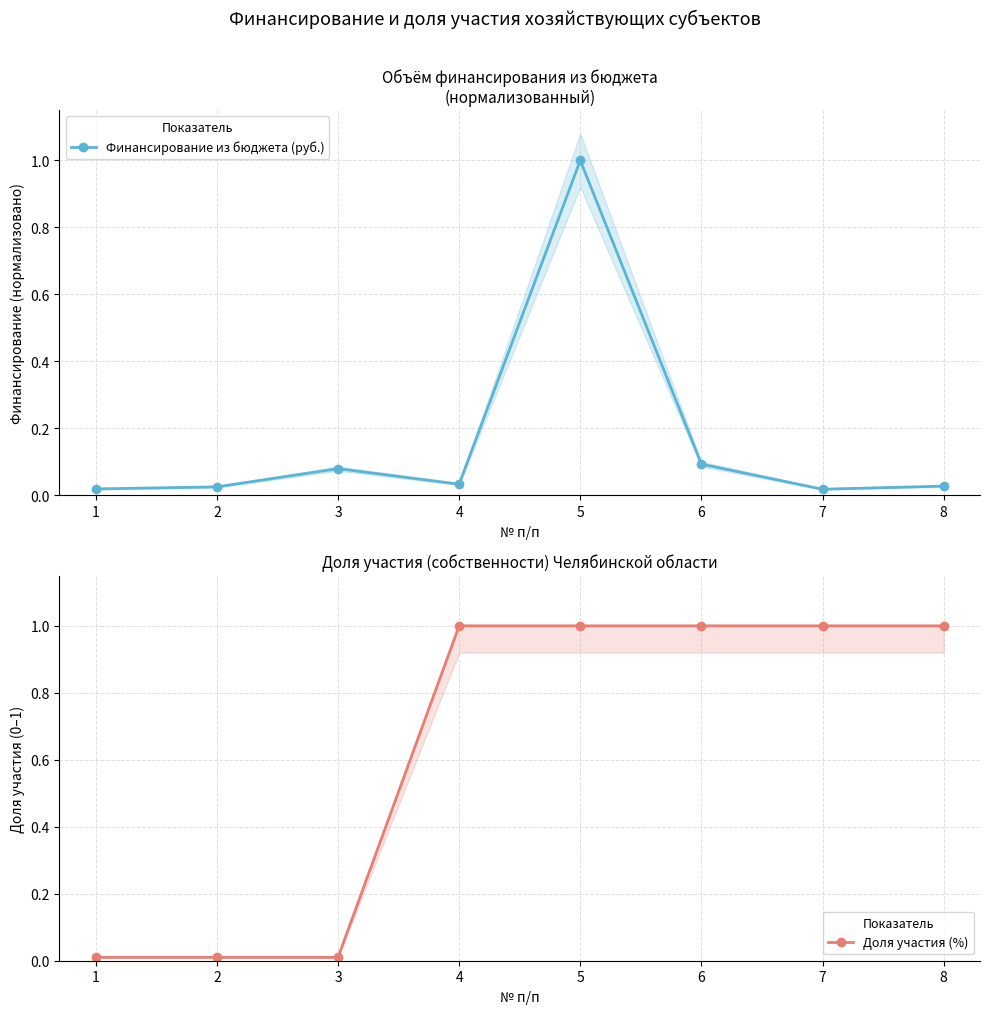

Is the value of Доля участия (%) at 6 greater than the value of Финансирование из бюджета (руб.) at 8?

Yes